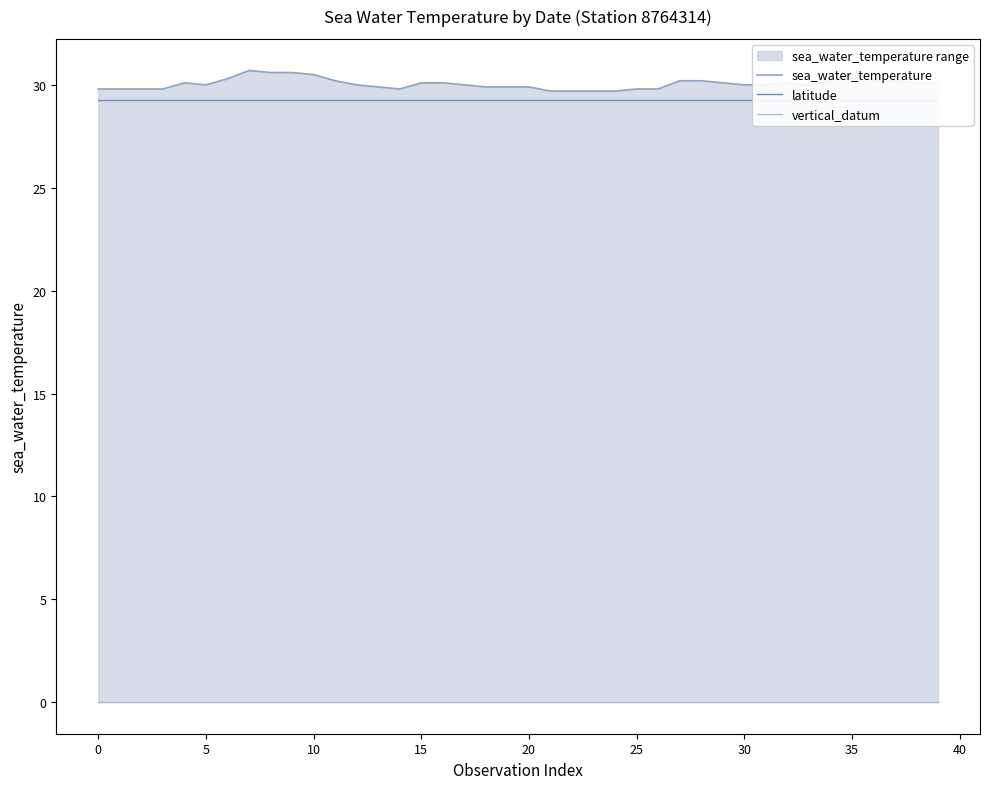

How many values in the sea_water_temperature series are below 30?

15